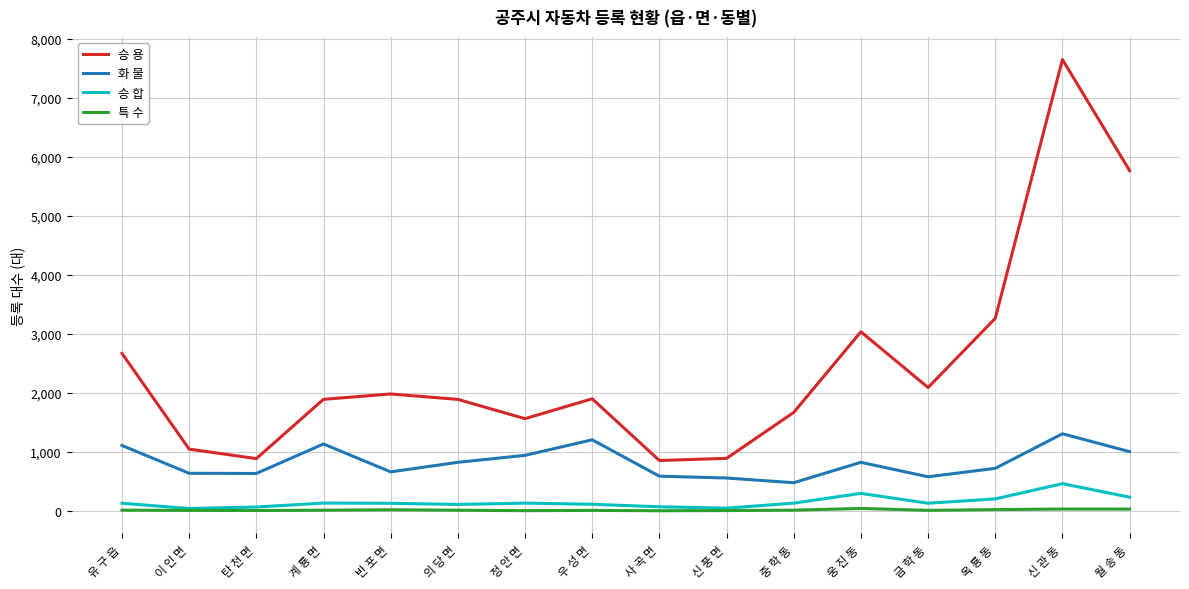

What is the spread (max minus min) of values at 이 인 면?

1039